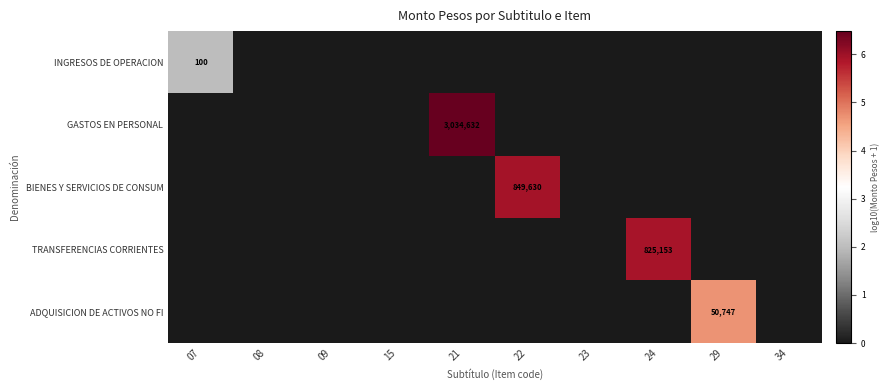

Is it true that GASTOS EN PERSONAL equals 3034632 at 21?

True